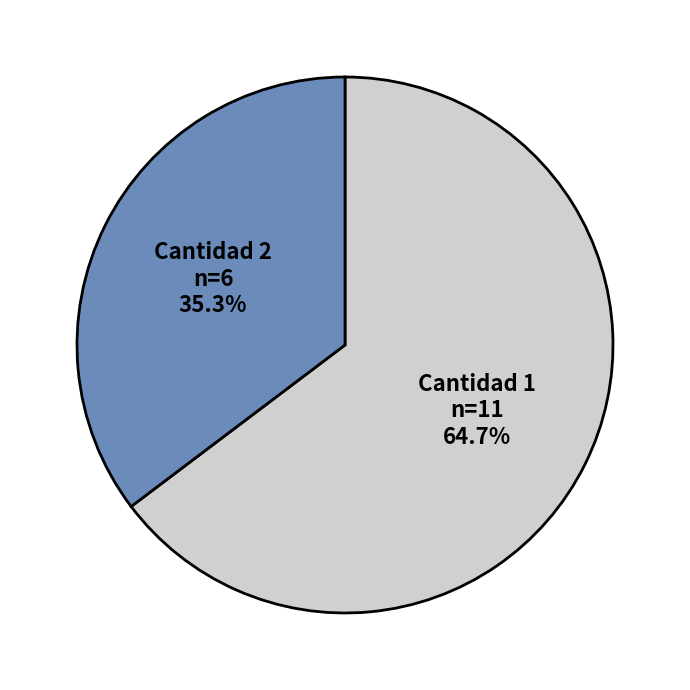

To the nearest percent, what is the average slice percentage?

50%